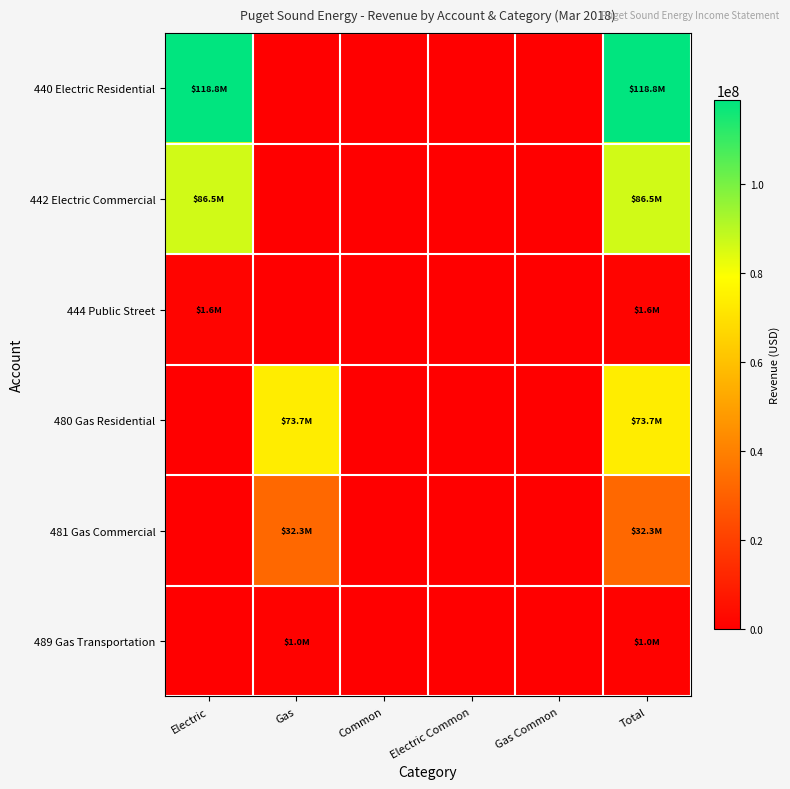

Rank the series by their maximum value, from lowest to highest.

489 Gas Transportation, 444 Public Street, 481 Gas Commercial, 480 Gas Residential, 442 Electric Commercial, 440 Electric Residential